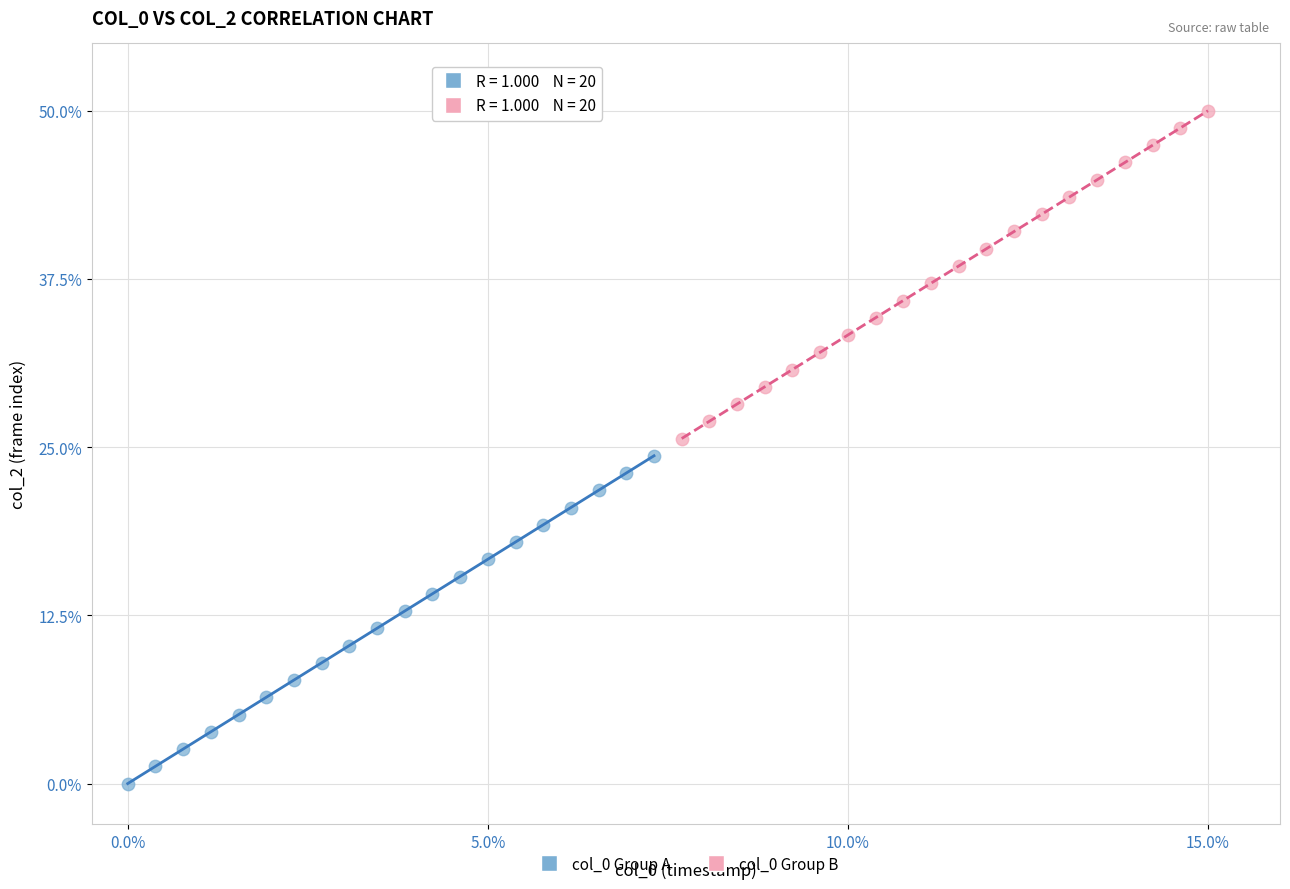

Which series reaches the minimum Y coordinate?

col_0 Group A